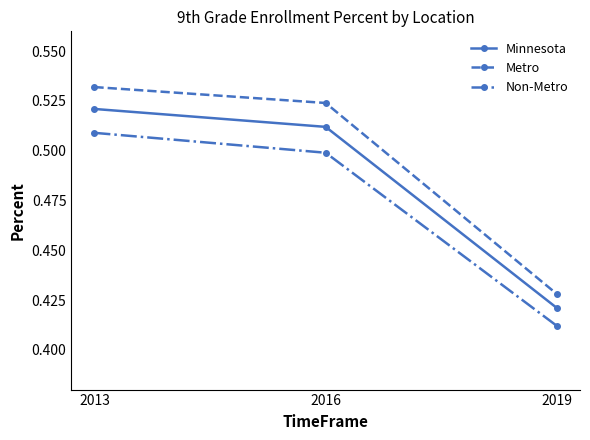

What is the difference between the Metro values at 2019 and 2013?

0.1